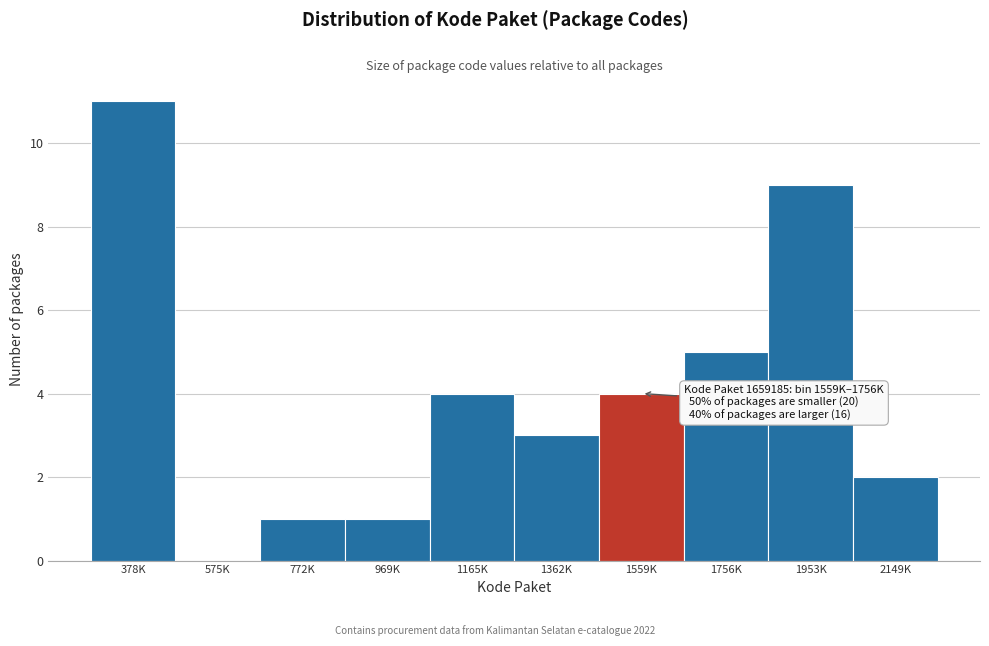

Reading left to right, transcribe all the data shown in this chart.

378K=11	575K=0	772K=1	969K=1	1165K=4	1362K=3	1559K=4	1756K=5	1953K=9	2149K=2